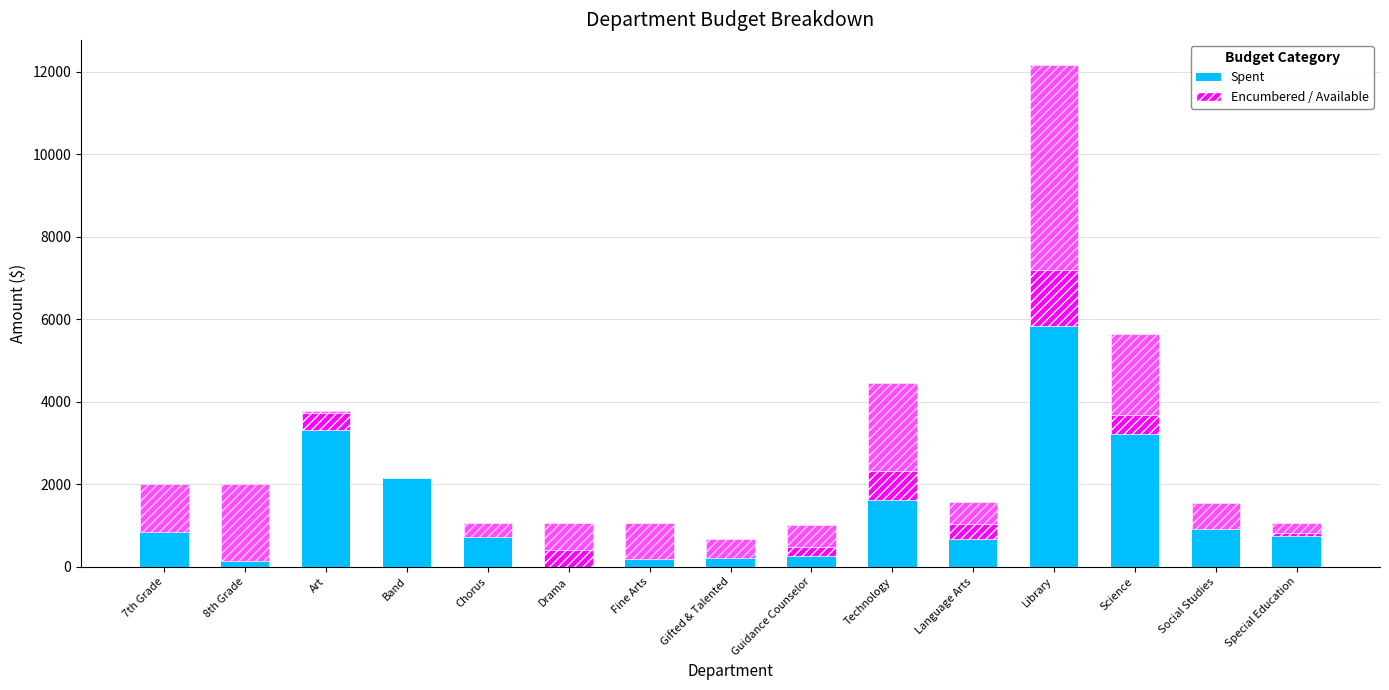

At which category is the sum across all series the highest?

Library